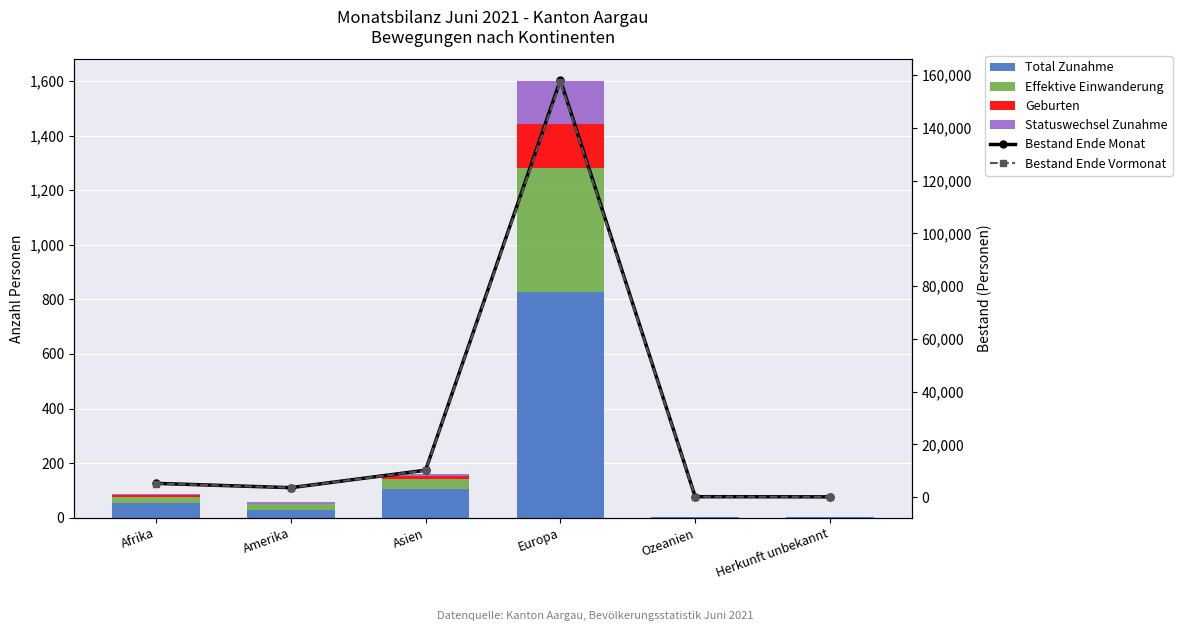

How many values in the Total Zunahme series are below 54?

3